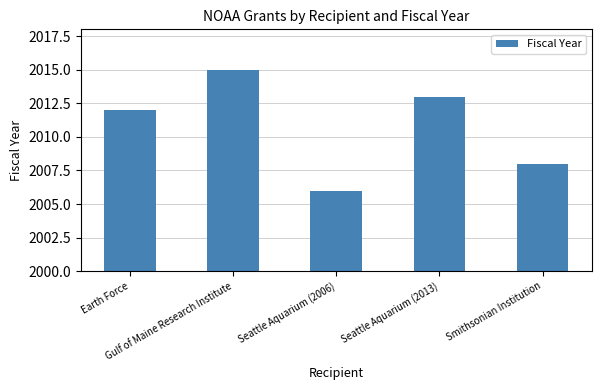

What is the value of the 4th bar from the left?

2013